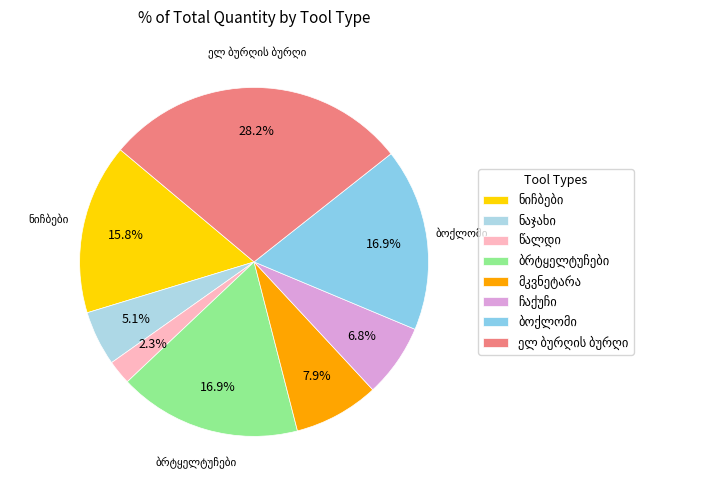

Which slice is the smallest?

წალდი